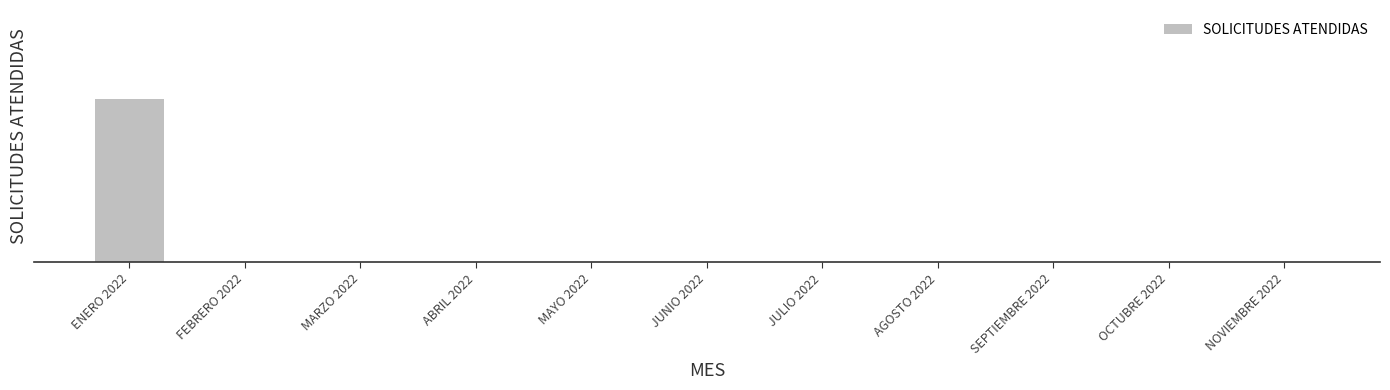

True or false: the data shows -7 at SEPTIEMBRE 2022.

False